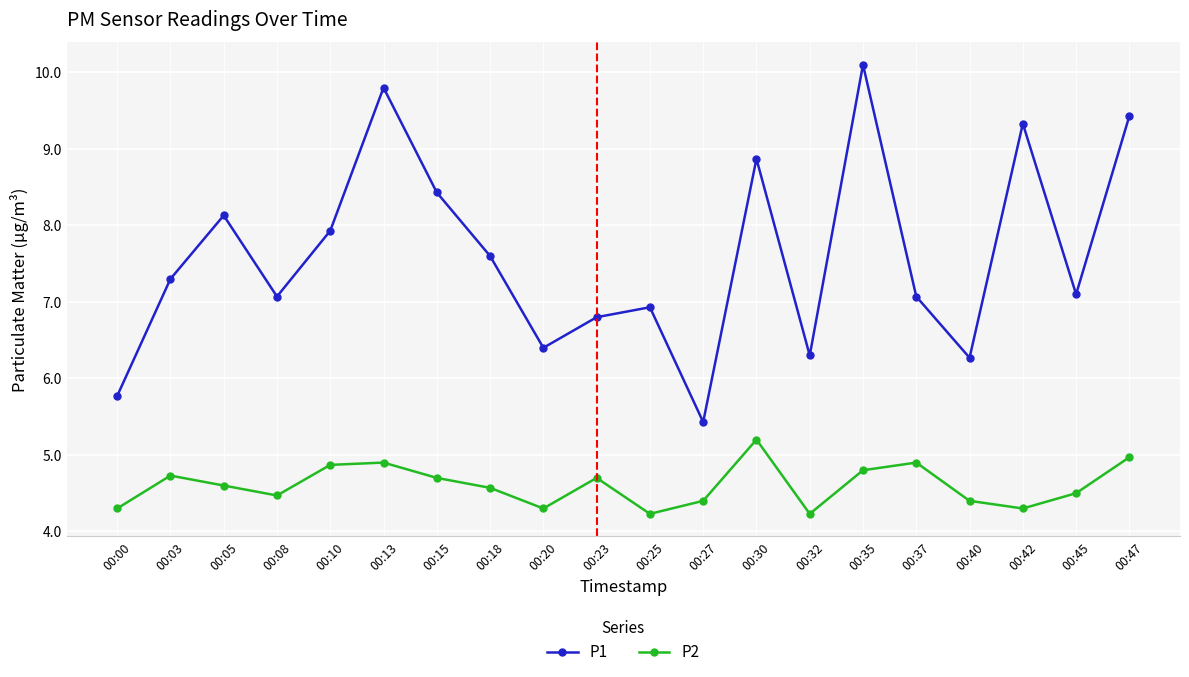

What is the sum of all P1 values?

152.1